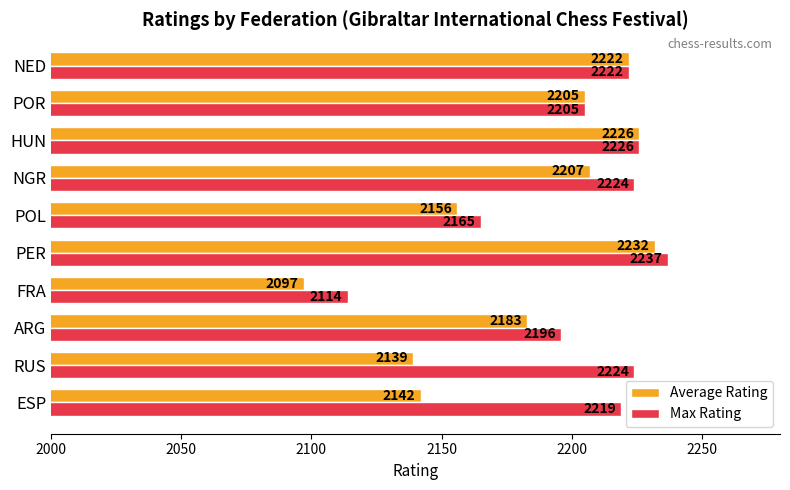

What is the highest value of the Average Rating series?

2232